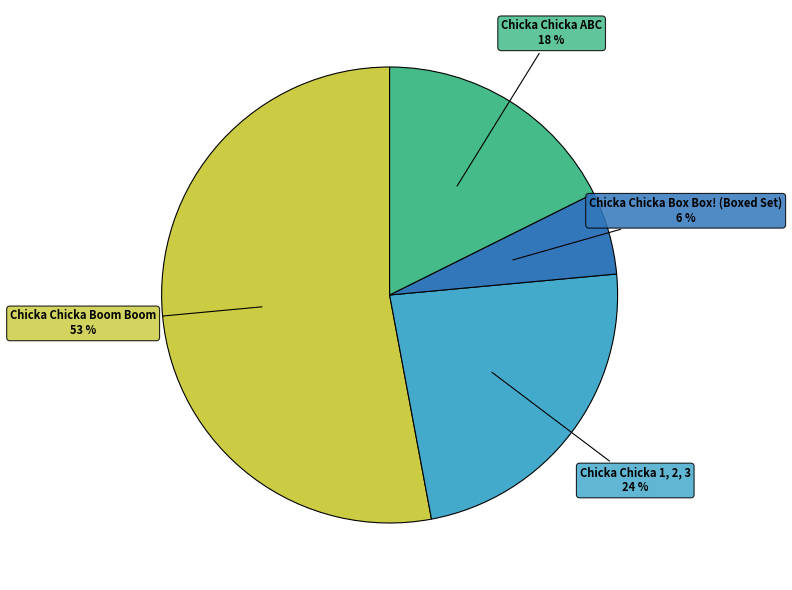

Is there any slice that represents more than half of the pie?

Yes